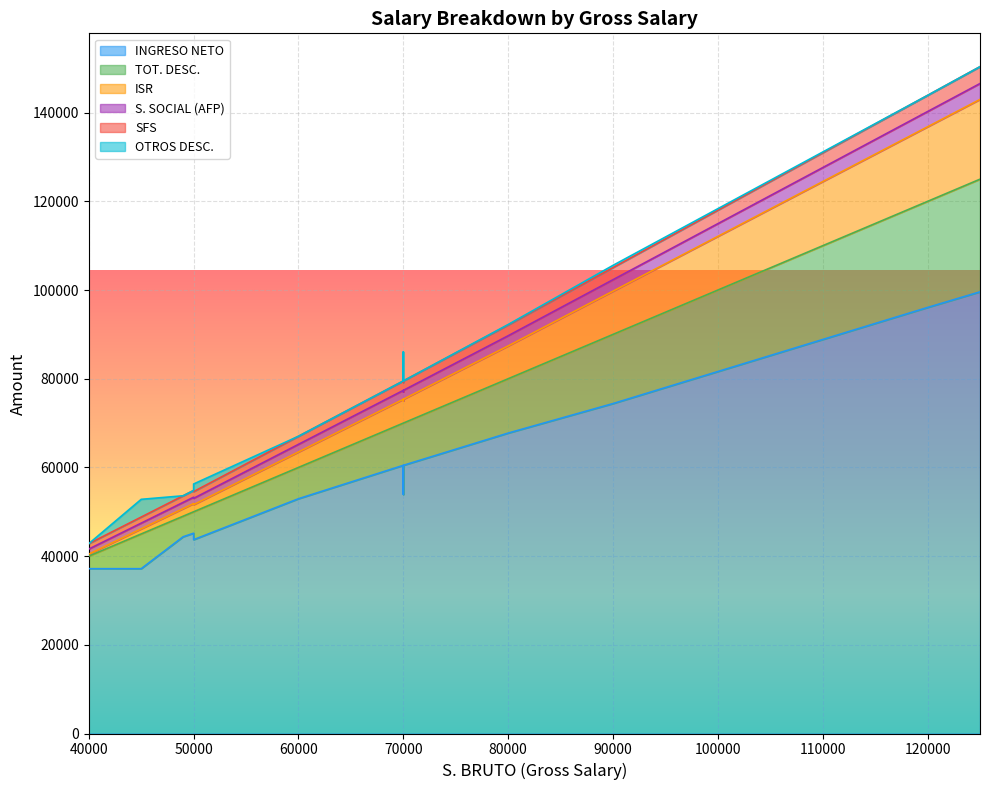

In TOT. DESC., how many points are higher than both neighbors (excluding endpoints)?

2